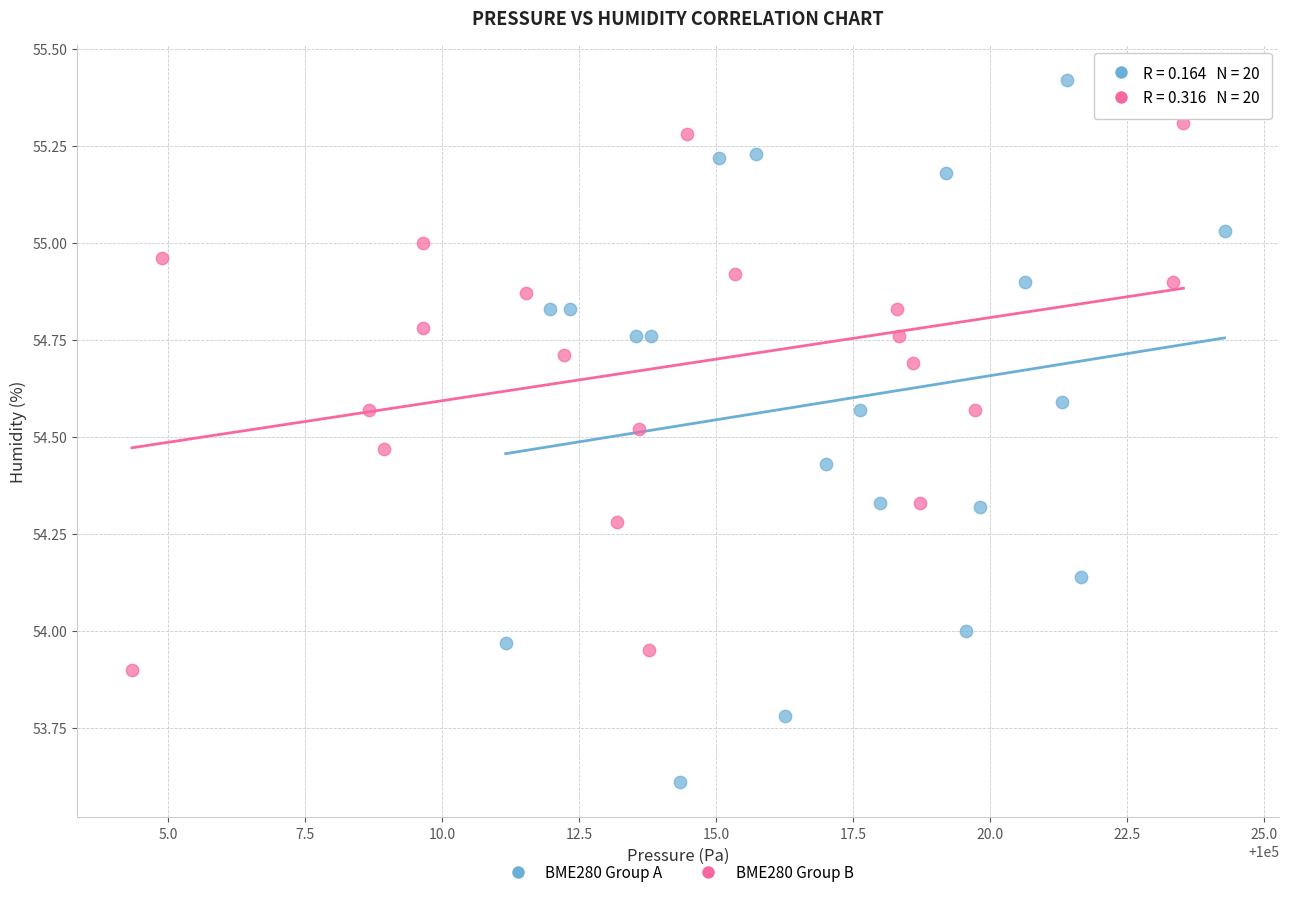

Which series has the largest Y range (max minus min)?

BME280 Group A